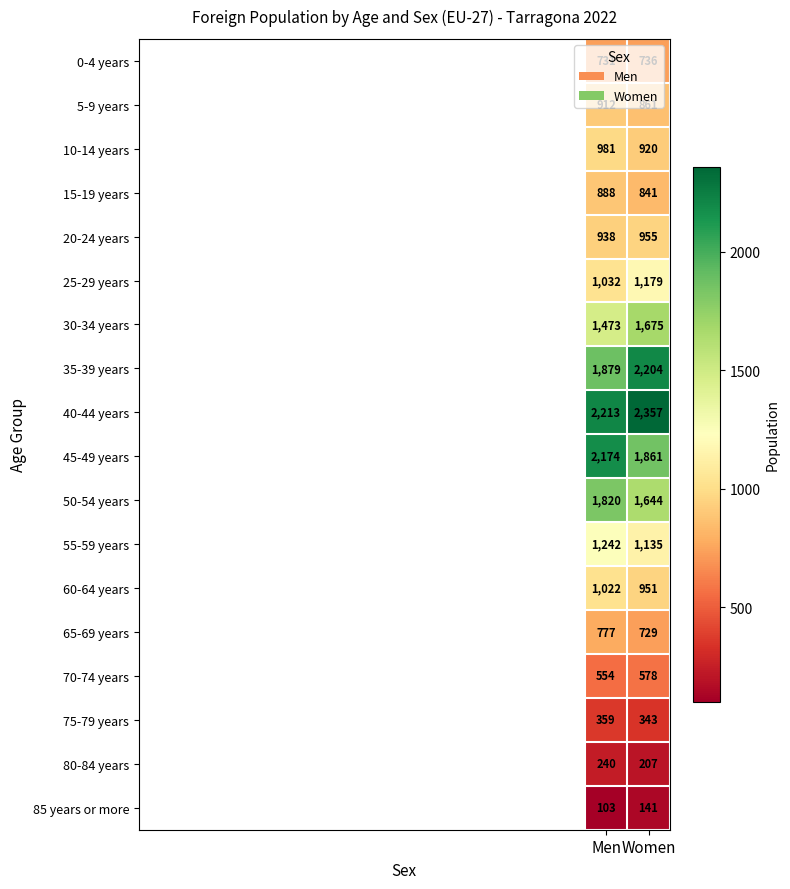

At which category is the sum across all series the highest?

Men